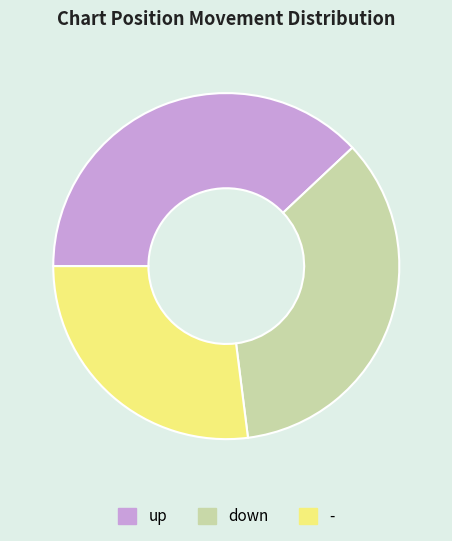

Rank the categories by value from highest to lowest.

up, down, -